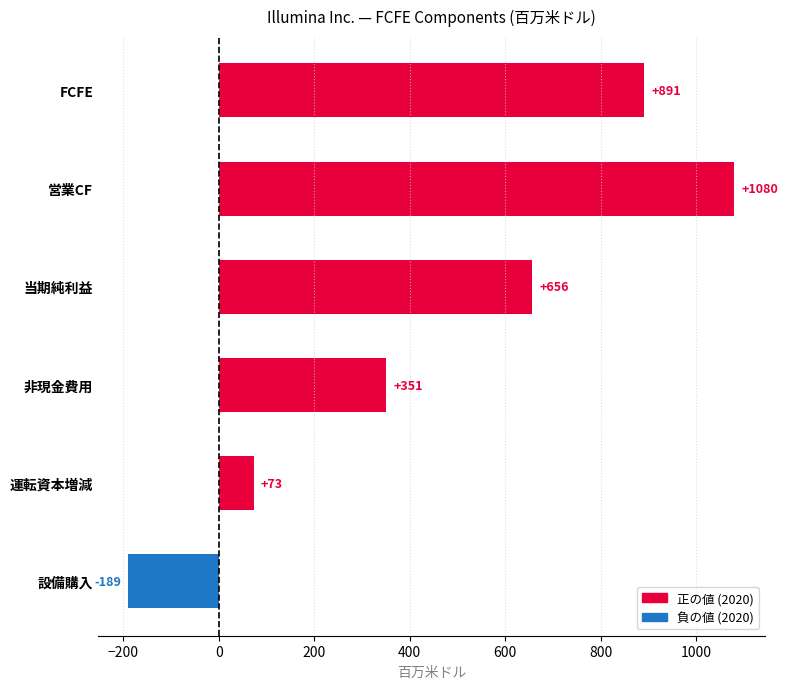

Does the chart contain any negative values?

Yes